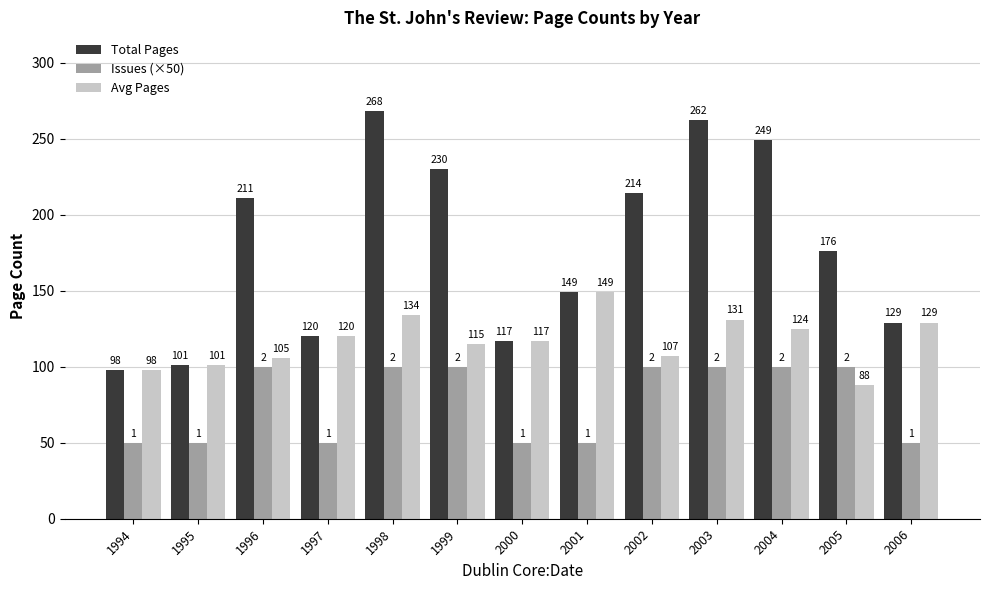

What is the highest value of the Issues (×50) series?

100.0